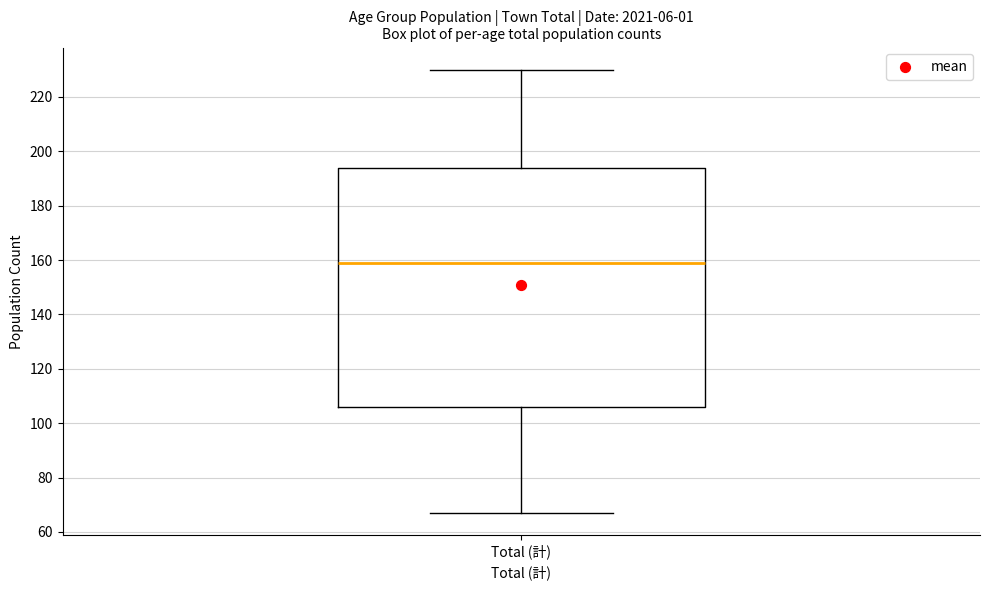

Where is the upper edge of the box for Total (計) on the y-axis? The values are not printed on the chart, so give them approximately, as read against the axis.

194